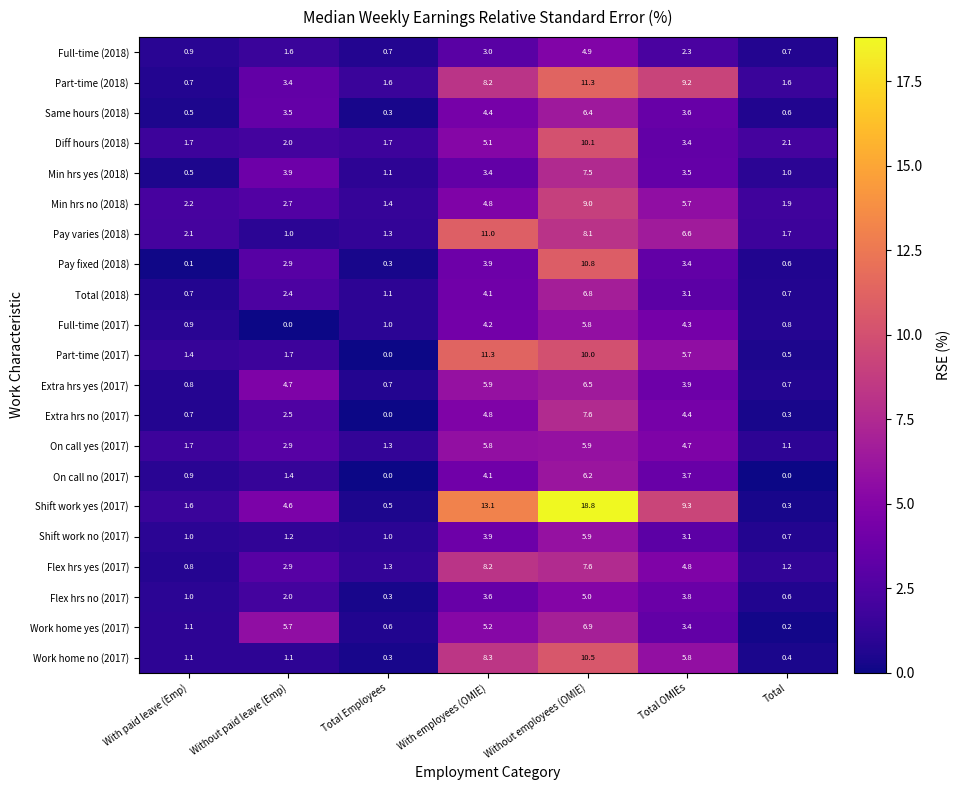

The Extra hrs yes (2017) series shows 6.5 at Without employees (OMIE). True or false?

True